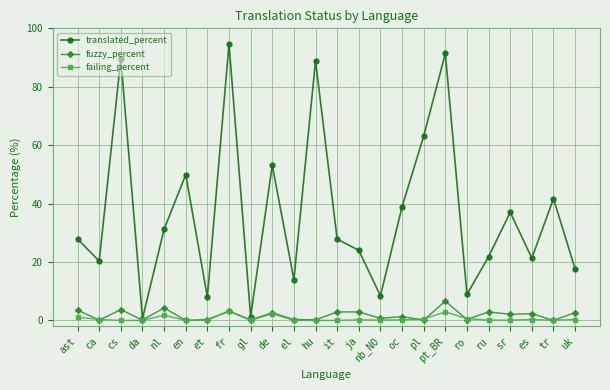

What position from the left is da?

4